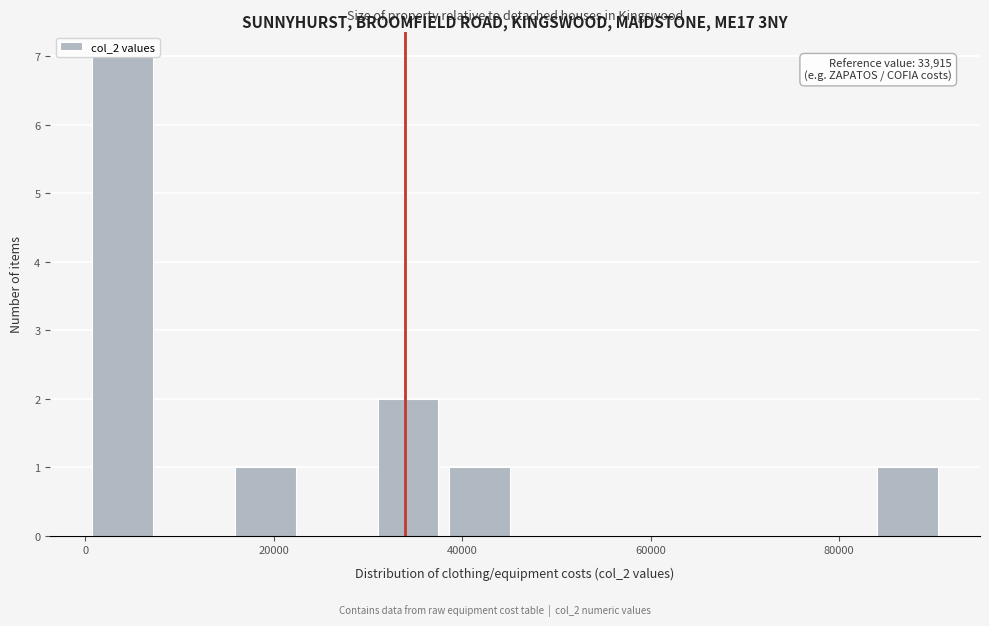

Around what value on the x-axis is the tallest bar? Give the approximate position of its centre, as read against the axis.

4000